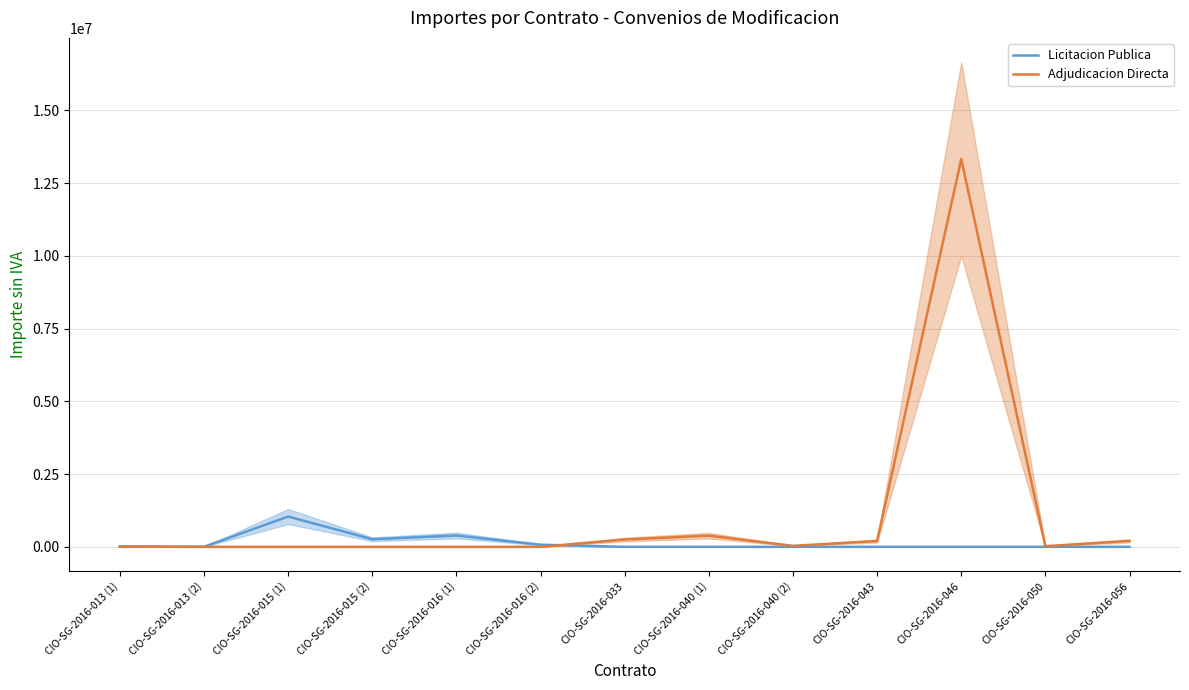

Which series has the largest total across all categories?

Adjudicacion Directa